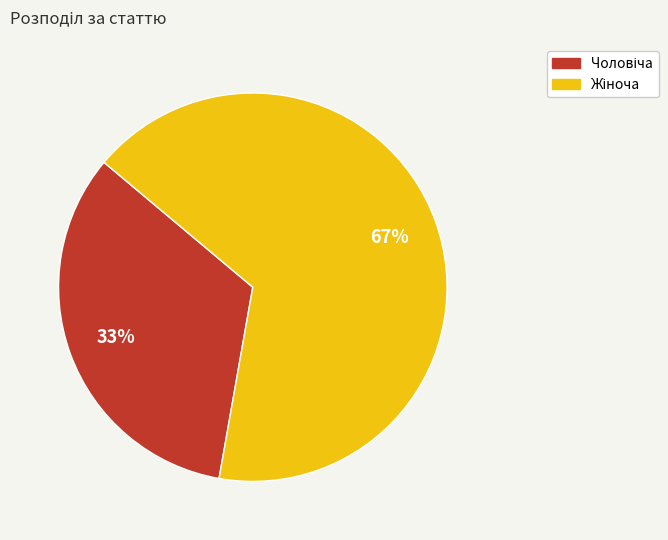

How many slices are in this pie chart?

2